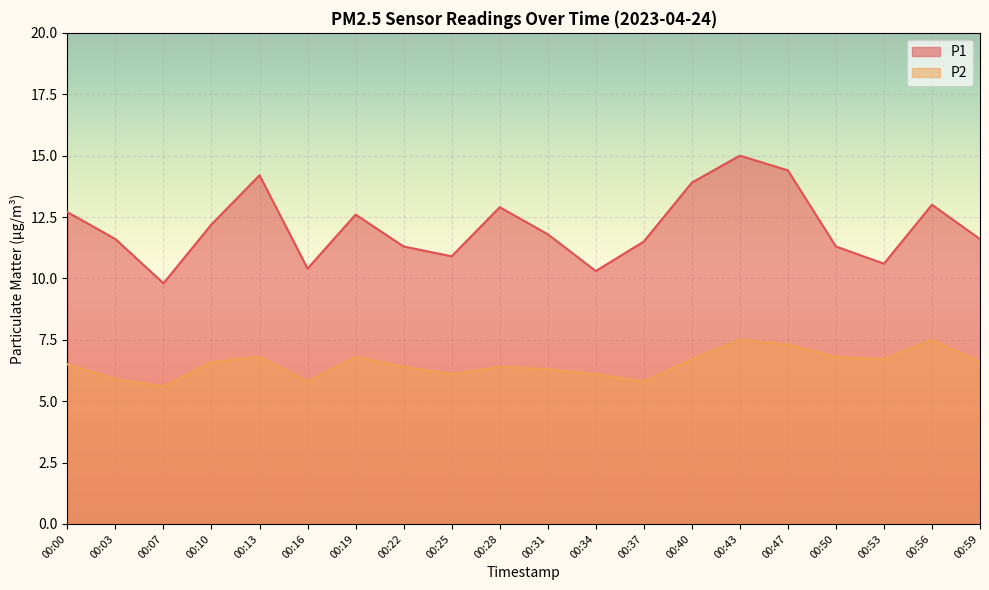

Reading right to left, what are all the values shown in this chart?

P1: 00:59=11.6	00:56=13.0	00:53=10.6	00:50=11.3	00:47=14.4	00:43=15.0	00:40=13.9	00:37=11.5	00:34=10.3	00:31=11.8	00:28=12.9	00:25=10.9	00:22=11.3	00:19=12.6	00:16=10.4	00:13=14.2	00:10=12.2	00:07=9.8	00:03=11.6	00:00=12.7
P2: 00:59=6.6	00:56=7.5	00:53=6.7	00:50=6.8	00:47=7.3	00:43=7.5	00:40=6.7	00:37=5.8	00:34=6.1	00:31=6.3	00:28=6.4	00:25=6.1	00:22=6.4	00:19=6.8	00:16=5.8	00:13=6.8	00:10=6.6	00:07=5.6	00:03=5.9	00:00=6.5